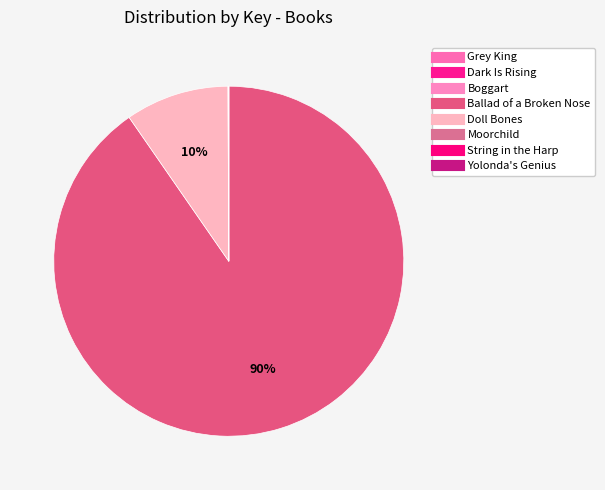

Which slice represents more than half of the pie?

Ballad of a Broken Nose